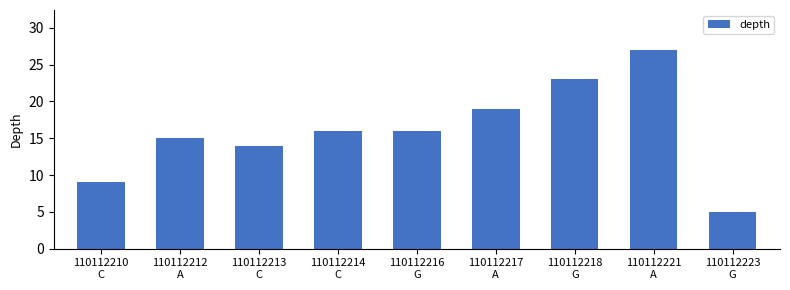

Does the chart contain stacked bars?

No